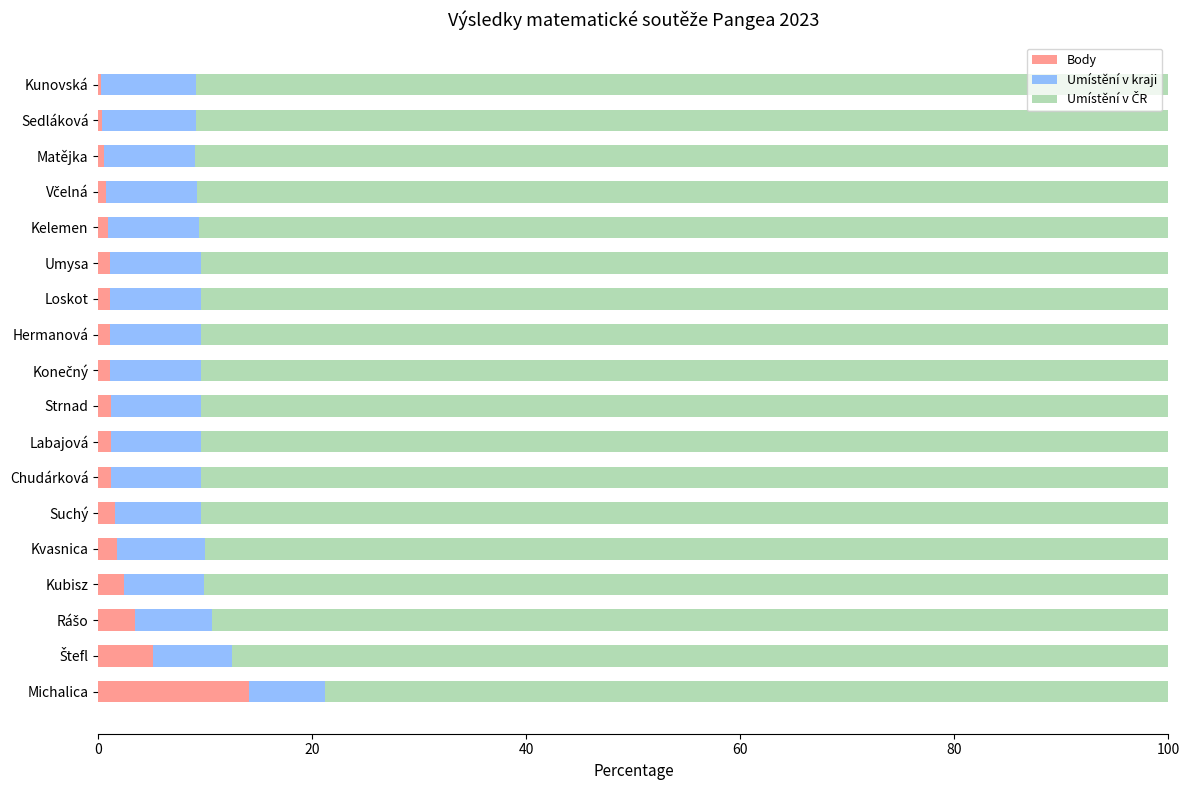

At which label does Body reach its peak?

Michalica